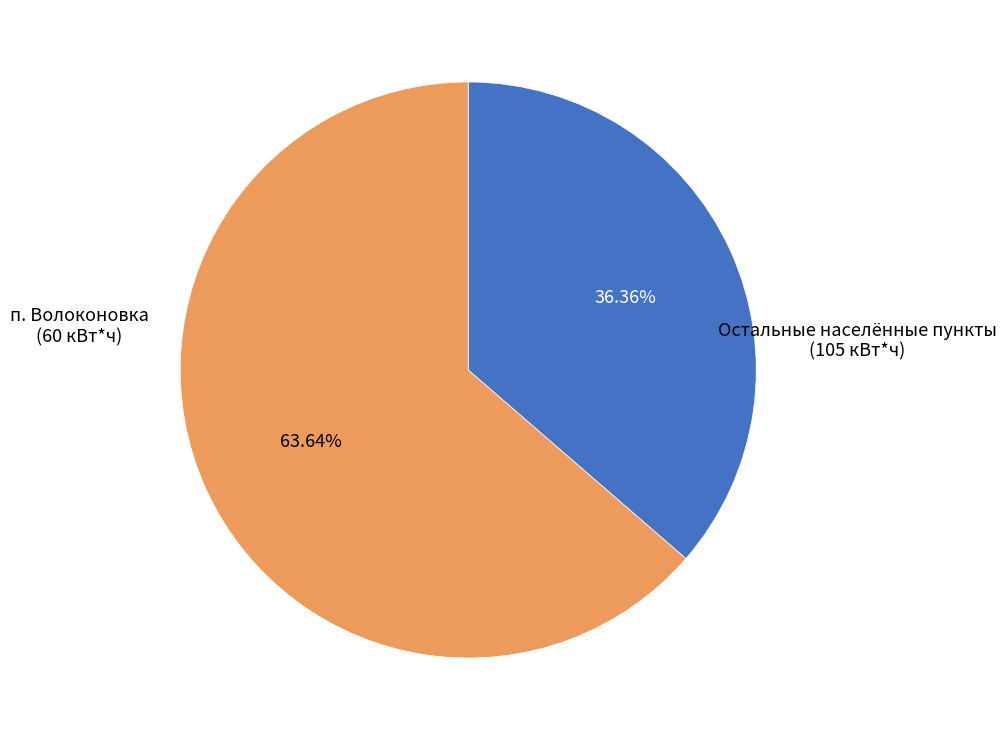

To the nearest percent, what is the difference between the largest and smallest slice percentages?

27%